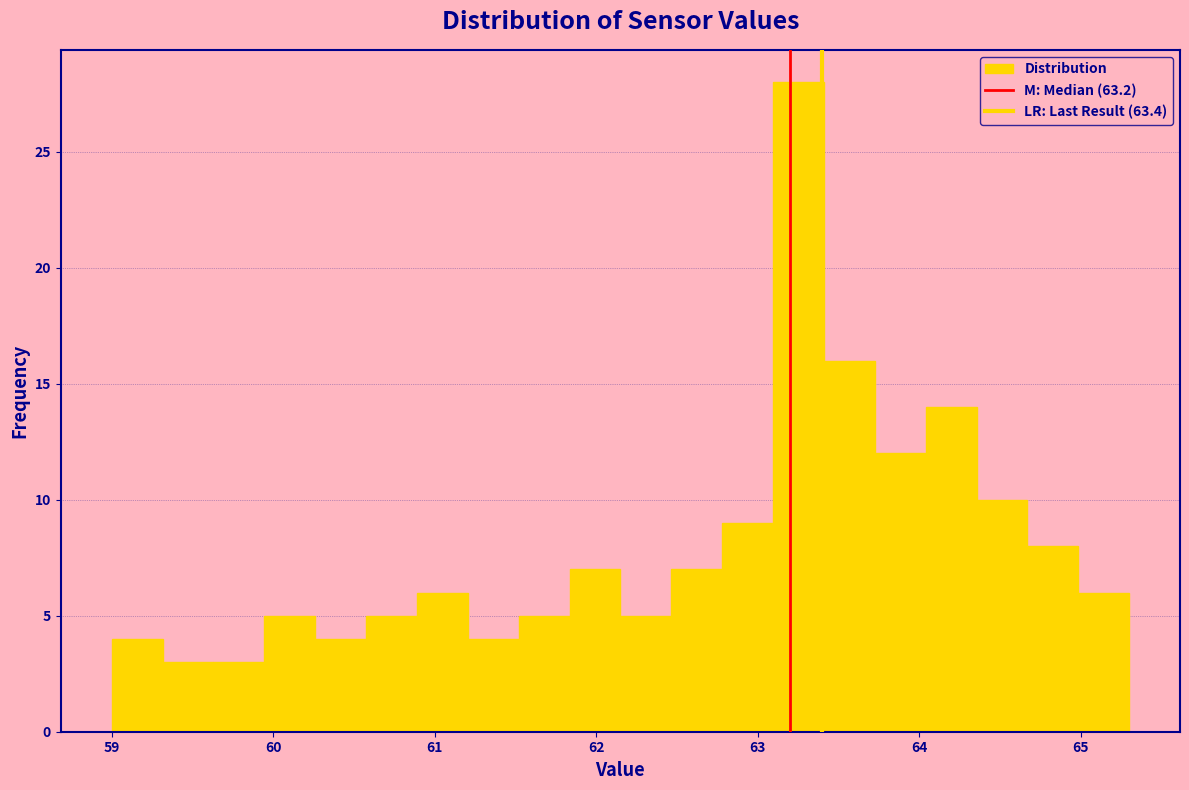

Read against the x-axis, roughly where is the centre of the tallest bar?

63.3